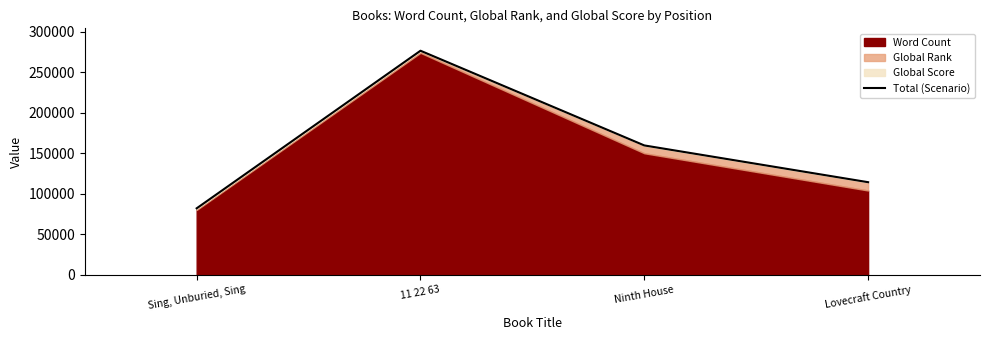

Which has a higher value, Ninth House or Sing, Unburied, Sing?

Ninth House